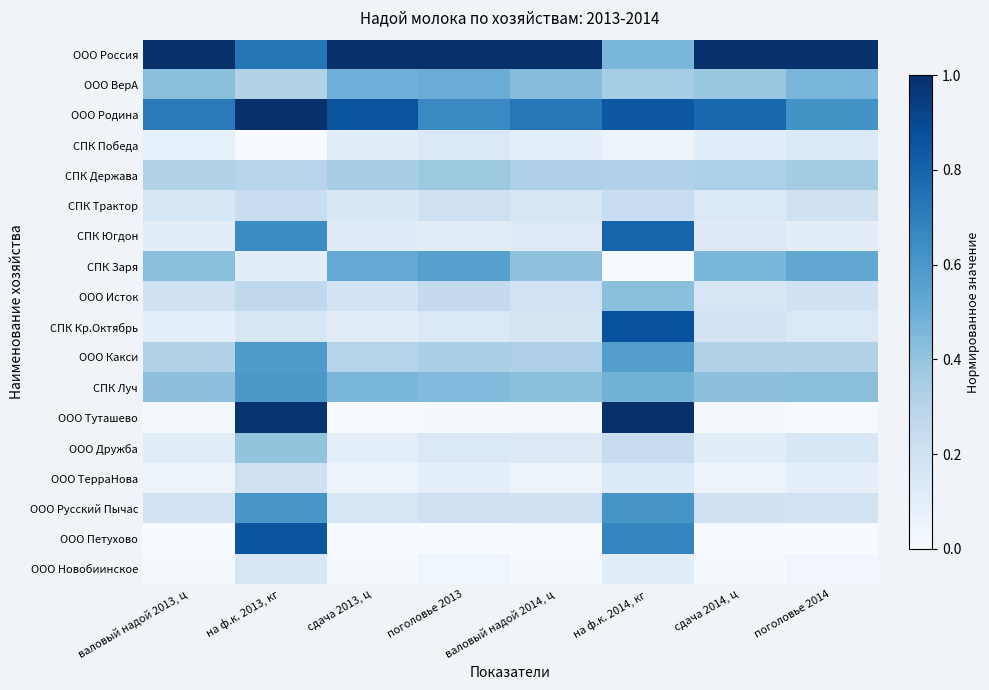

Reading left to right, what are all the values shown in this chart?

ООО Россия: валовый надой 2013, ц=1.0	на ф.к. 2013, кг=0.7	сдача 2013, ц=1.0	поголовье 2013=1.0	валовый надой 2014, ц=1.0	на ф.к. 2014, кг=0.5	сдача 2014, ц=1.0	поголовье 2014=1.0
ООО ВерА: валовый надой 2013, ц=0.4	на ф.к. 2013, кг=0.3	сдача 2013, ц=0.5	поголовье 2013=0.5	валовый надой 2014, ц=0.4	на ф.к. 2014, кг=0.4	сдача 2014, ц=0.4	поголовье 2014=0.5
ООО Родина: валовый надой 2013, ц=0.7	на ф.к. 2013, кг=1.0	сдача 2013, ц=0.9	поголовье 2013=0.7	валовый надой 2014, ц=0.7	на ф.к. 2014, кг=0.9	сдача 2014, ц=0.8	поголовье 2014=0.6
СПК Победа: валовый надой 2013, ц=0.1	на ф.к. 2013, кг=0.0	сдача 2013, ц=0.1	поголовье 2013=0.1	валовый надой 2014, ц=0.1	на ф.к. 2014, кг=0.1	сдача 2014, ц=0.1	поголовье 2014=0.1
СПК Держава: валовый надой 2013, ц=0.3	на ф.к. 2013, кг=0.3	сдача 2013, ц=0.3	поголовье 2013=0.4	валовый надой 2014, ц=0.3	на ф.к. 2014, кг=0.3	сдача 2014, ц=0.3	поголовье 2014=0.4
СПК Трактор: валовый надой 2013, ц=0.2	на ф.к. 2013, кг=0.2	сдача 2013, ц=0.2	поголовье 2013=0.2	валовый надой 2014, ц=0.2	на ф.к. 2014, кг=0.2	сдача 2014, ц=0.1	поголовье 2014=0.2
СПК Югдон: валовый надой 2013, ц=0.1	на ф.к. 2013, кг=0.6	сдача 2013, ц=0.1	поголовье 2013=0.1	валовый надой 2014, ц=0.1	на ф.к. 2014, кг=0.8	сдача 2014, ц=0.1	поголовье 2014=0.1
СПК Заря: валовый надой 2013, ц=0.4	на ф.к. 2013, кг=0.1	сдача 2013, ц=0.5	поголовье 2013=0.6	валовый надой 2014, ц=0.4	на ф.к. 2014, кг=0.0	сдача 2014, ц=0.5	поголовье 2014=0.5
ООО Исток: валовый надой 2013, ц=0.2	на ф.к. 2013, кг=0.3	сдача 2013, ц=0.2	поголовье 2013=0.3	валовый надой 2014, ц=0.2	на ф.к. 2014, кг=0.4	сдача 2014, ц=0.2	поголовье 2014=0.2
СПК Кр.Октябрь: валовый надой 2013, ц=0.1	на ф.к. 2013, кг=0.2	сдача 2013, ц=0.1	поголовье 2013=0.1	валовый надой 2014, ц=0.2	на ф.к. 2014, кг=0.9	сдача 2014, ц=0.2	поголовье 2014=0.1
ООО Какси: валовый надой 2013, ц=0.3	на ф.к. 2013, кг=0.6	сдача 2013, ц=0.3	поголовье 2013=0.3	валовый надой 2014, ц=0.3	на ф.к. 2014, кг=0.6	сдача 2014, ц=0.3	поголовье 2014=0.3
СПК Луч: валовый надой 2013, ц=0.4	на ф.к. 2013, кг=0.6	сдача 2013, ц=0.5	поголовье 2013=0.4	валовый надой 2014, ц=0.4	на ф.к. 2014, кг=0.5	сдача 2014, ц=0.4	поголовье 2014=0.4
ООО Туташево: валовый надой 2013, ц=0.0	на ф.к. 2013, кг=1.0	сдача 2013, ц=0.0	поголовье 2013=0.0	валовый надой 2014, ц=0.0	на ф.к. 2014, кг=1.0	сдача 2014, ц=0.0	поголовье 2014=0.0
ООО Дружба: валовый надой 2013, ц=0.1	на ф.к. 2013, кг=0.4	сдача 2013, ц=0.1	поголовье 2013=0.1	валовый надой 2014, ц=0.1	на ф.к. 2014, кг=0.2	сдача 2014, ц=0.1	поголовье 2014=0.2
ООО ТерраНова: валовый надой 2013, ц=0.1	на ф.к. 2013, кг=0.2	сдача 2013, ц=0.1	поголовье 2013=0.1	валовый надой 2014, ц=0.1	на ф.к. 2014, кг=0.1	сдача 2014, ц=0.1	поголовье 2014=0.1
ООО Русский Пычас: валовый надой 2013, ц=0.2	на ф.к. 2013, кг=0.6	сдача 2013, ц=0.2	поголовье 2013=0.2	валовый надой 2014, ц=0.2	на ф.к. 2014, кг=0.6	сдача 2014, ц=0.2	поголовье 2014=0.2
ООО Петухово: валовый надой 2013, ц=0.0	на ф.к. 2013, кг=0.9	сдача 2013, ц=0.0	поголовье 2013=0.0	валовый надой 2014, ц=0.0	на ф.к. 2014, кг=0.7	сдача 2014, ц=0.0	поголовье 2014=0.0
ООО Новобиинское: валовый надой 2013, ц=0.0	на ф.к. 2013, кг=0.2	сдача 2013, ц=0.0	поголовье 2013=0.0	валовый надой 2014, ц=0.0	на ф.к. 2014, кг=0.1	сдача 2014, ц=0.0	поголовье 2014=0.0